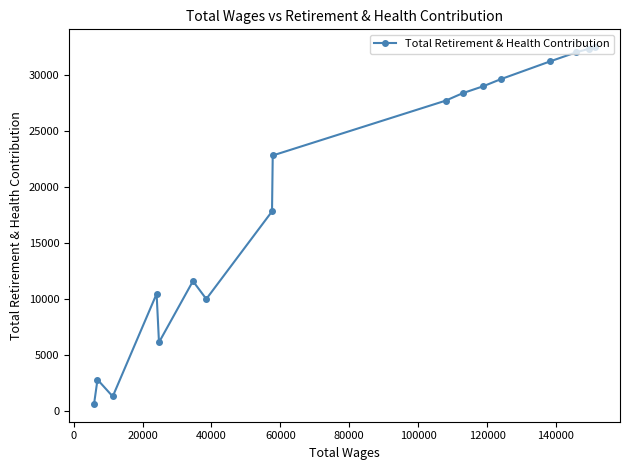

What is the value of the 12th point from the left?

29028